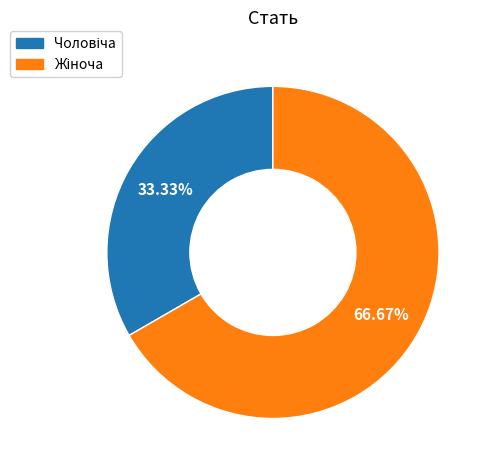

How many slices are in this pie chart?

2